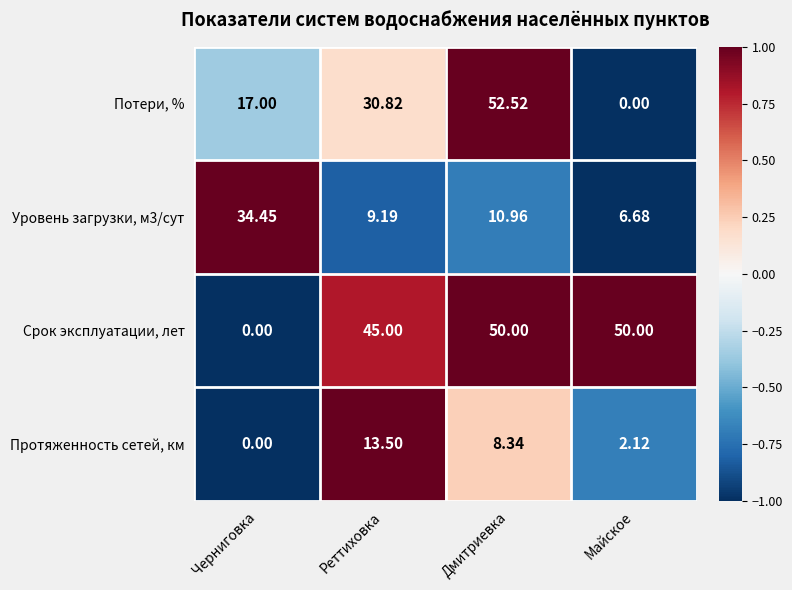

Is the value of Уровень загрузки, м3/сут at Черниговка greater than the value of Потери, % at Черниговка?

Yes